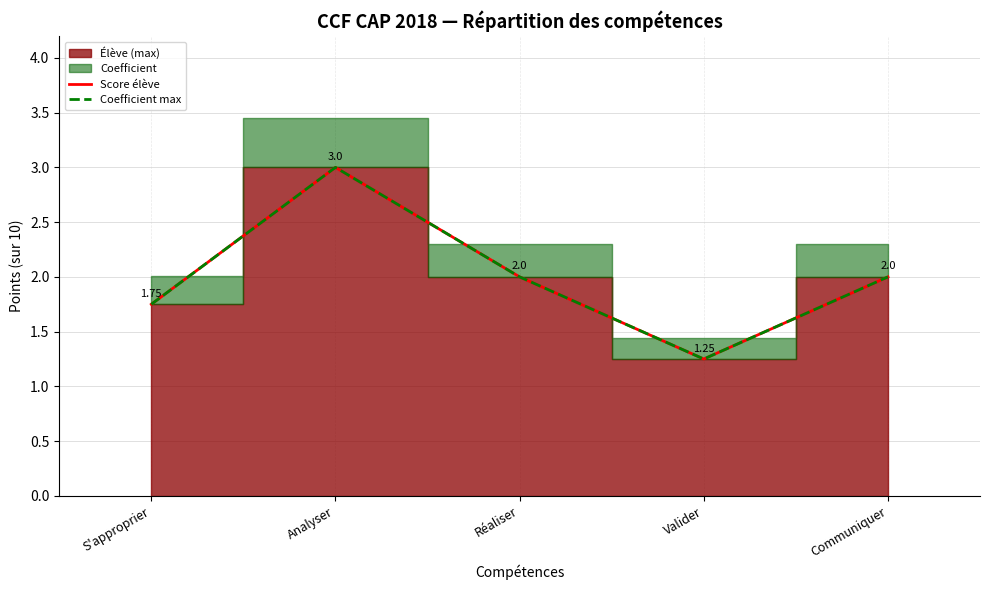

How many lines are shown in the chart?

2